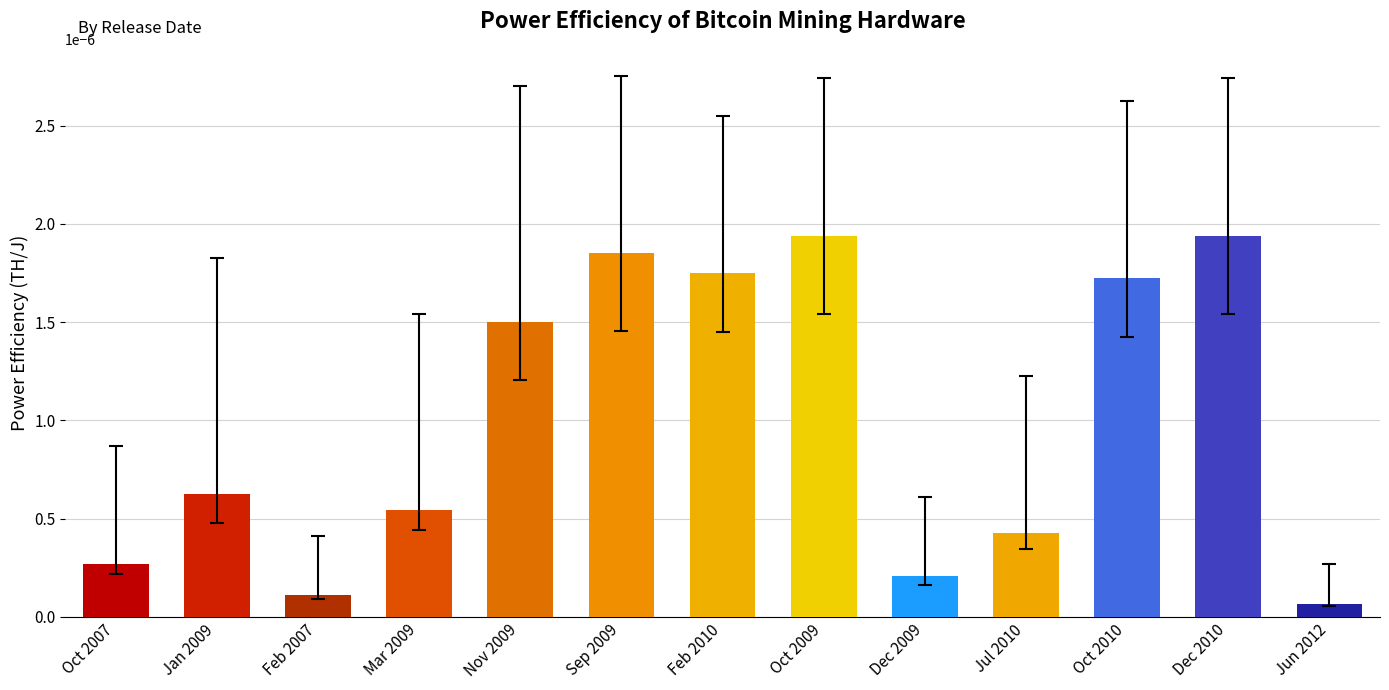

Between Nov 2009 and Sep 2009, which is larger?

Sep 2009